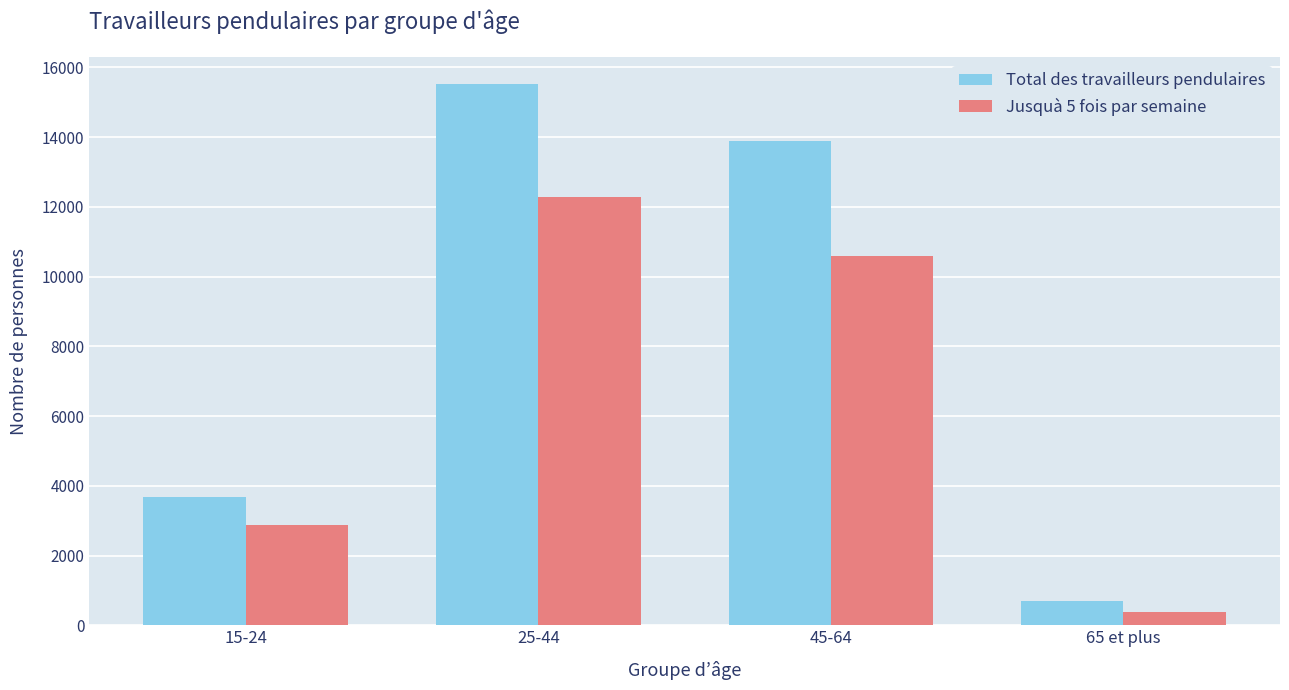

True or false: Jusquà 5 fois par semaine has a value of 21765.3 at 25-44.

False